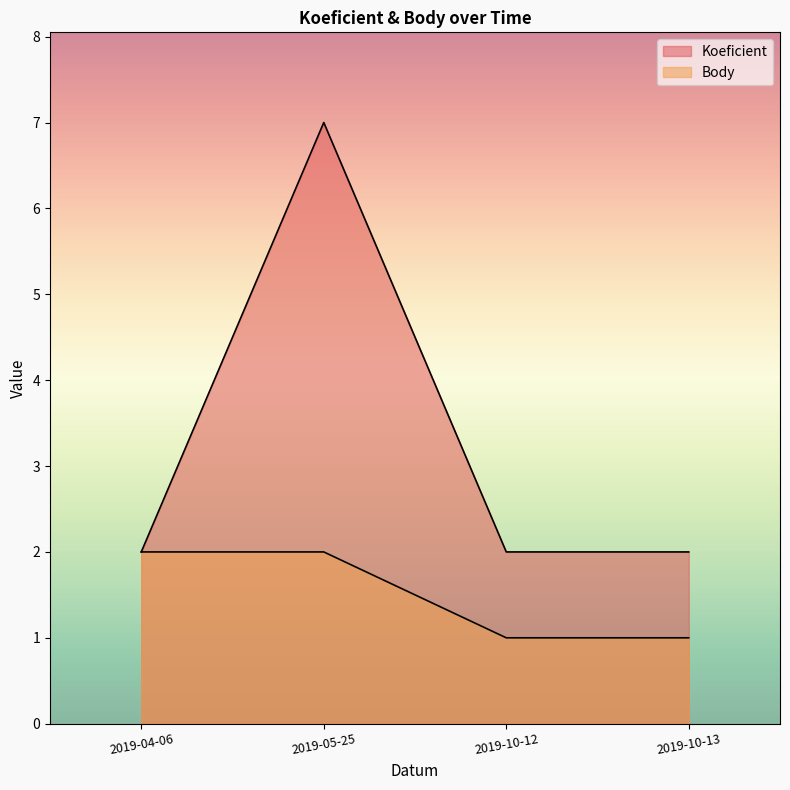

True or false: Koeficient and Body intersect in this chart.

False